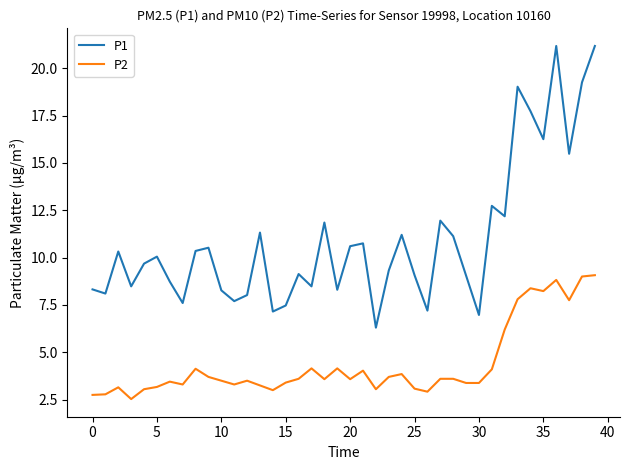

Which series has the largest total across all categories?

P1